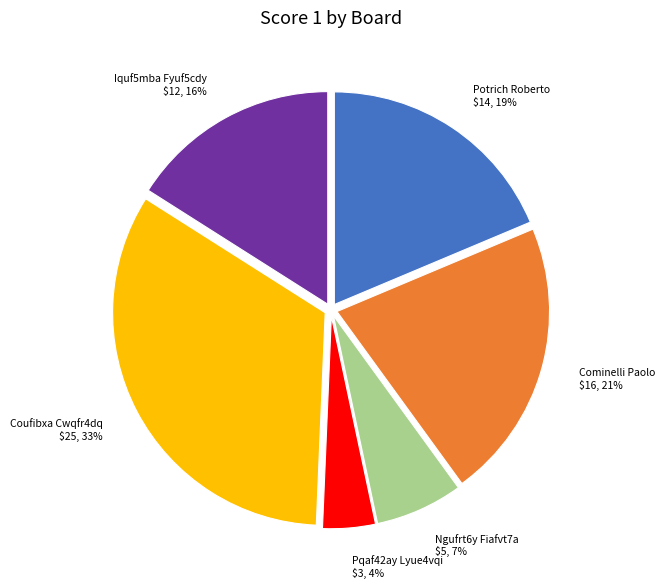

Is there any slice that represents more than half of the pie?

No